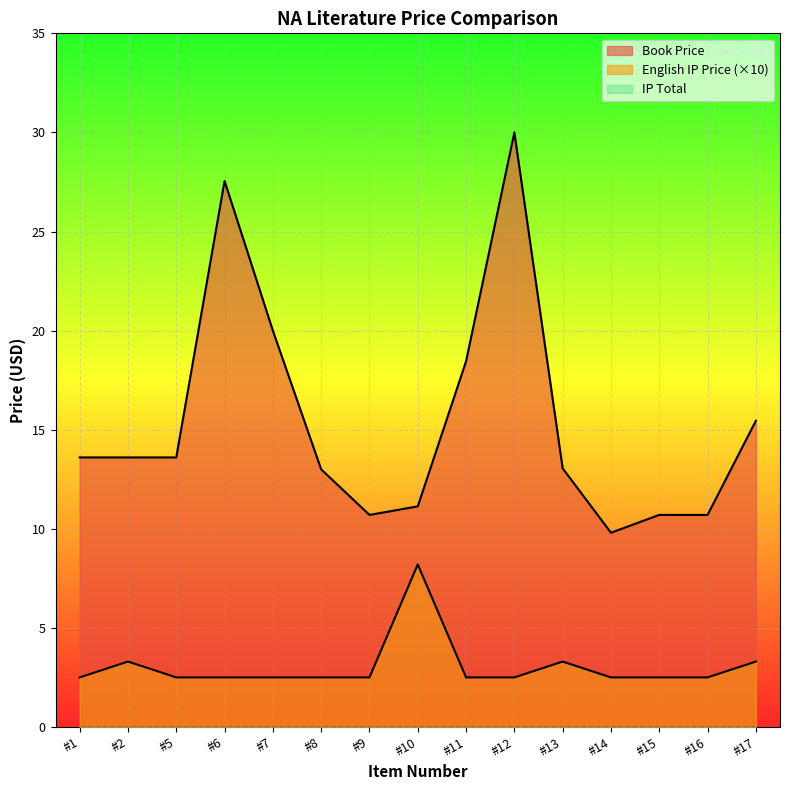

What is the spread (max minus min) of values at #5?

13.6